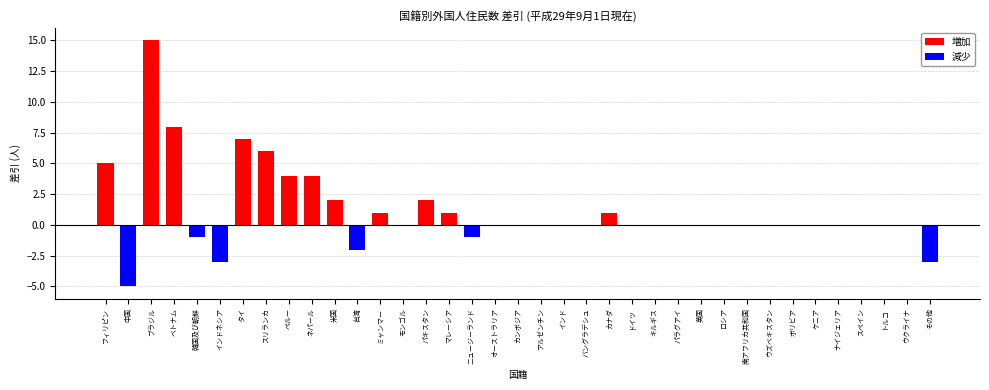

True or false: the data shows 0 at 英国.

True